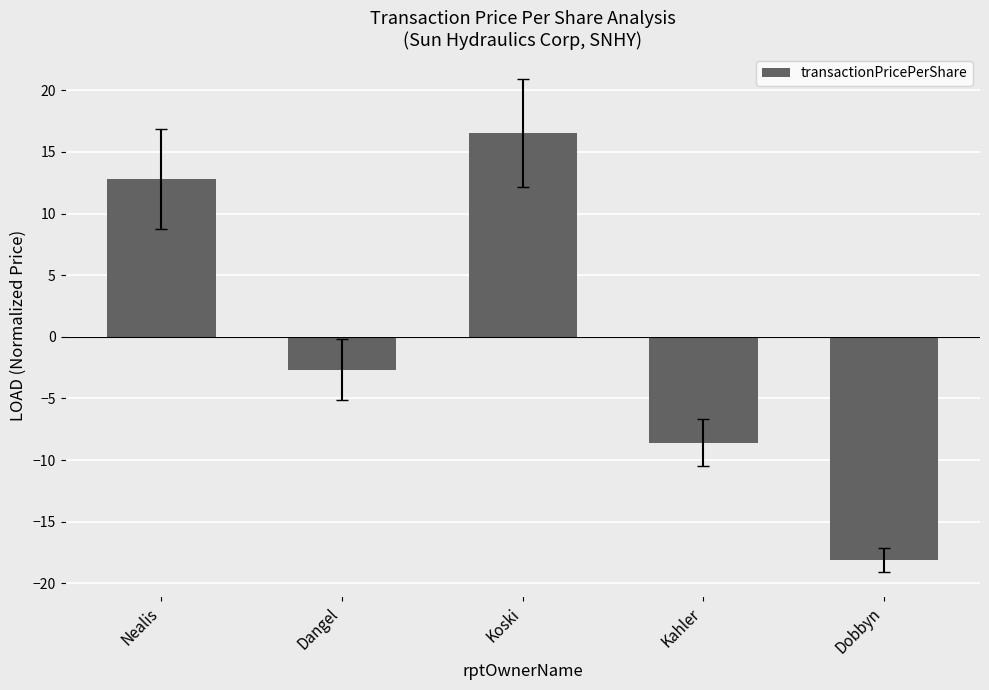

What is the sum of the values at Dobbyn and Nealis?

-5.3